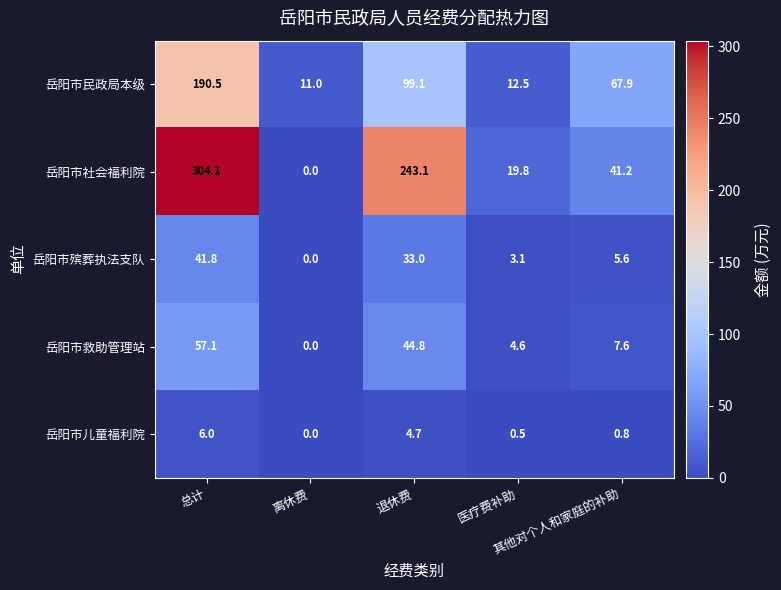

Count the number of categories in the chart.

5